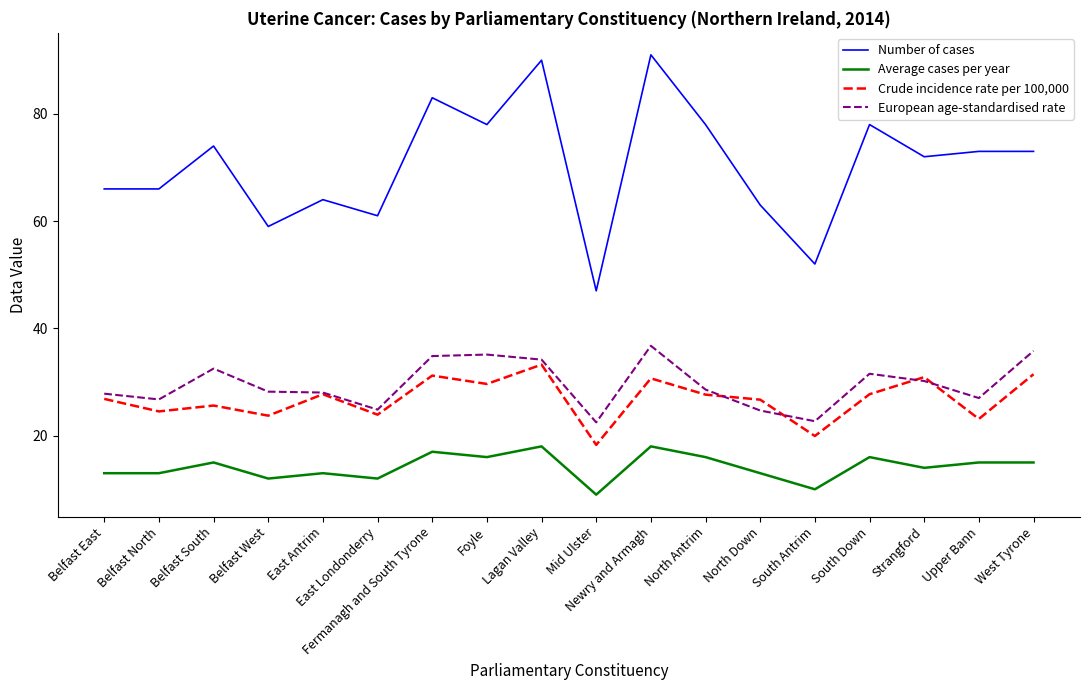

At how many categories does at least one series exceed 22?

18